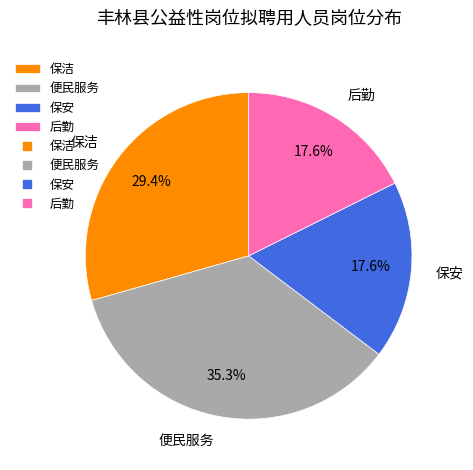

Which has a higher value, 保安 or 便民服务?

便民服务